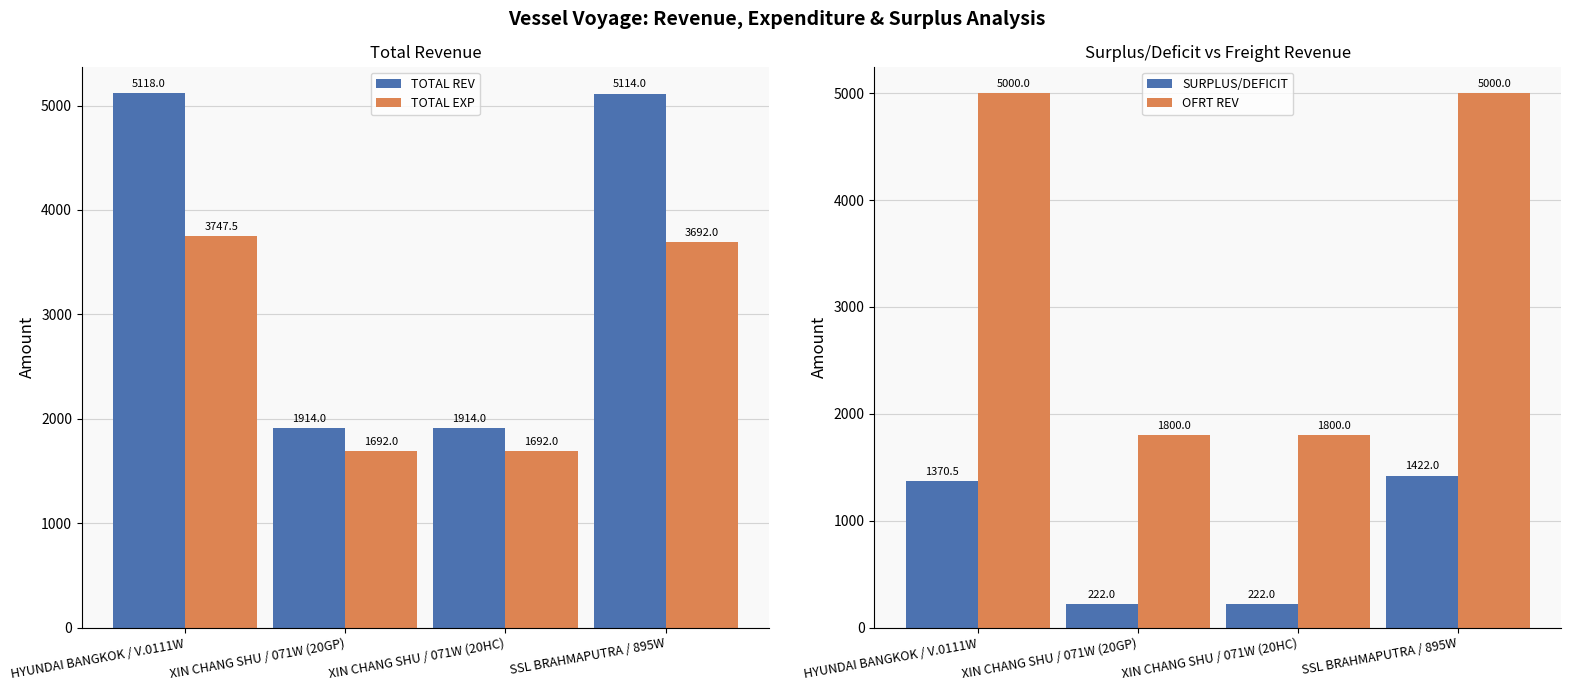

At which category is the sum across all series the highest?

HYUNDAI BANGKOK / V.0111W